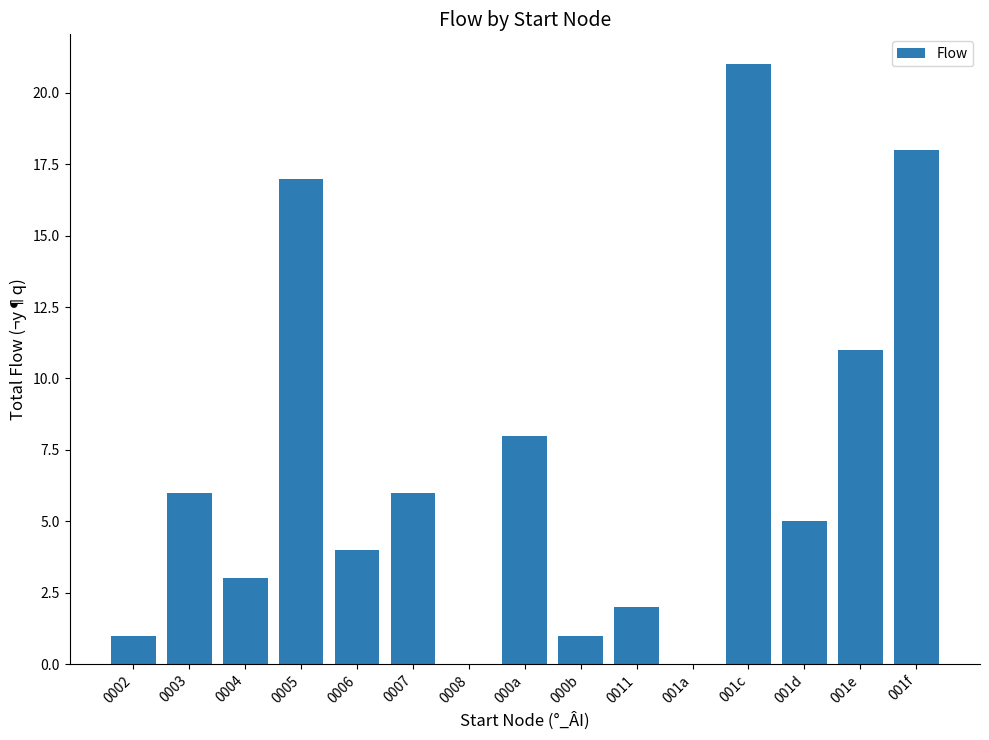

At which label is the value closest to 10?

001e